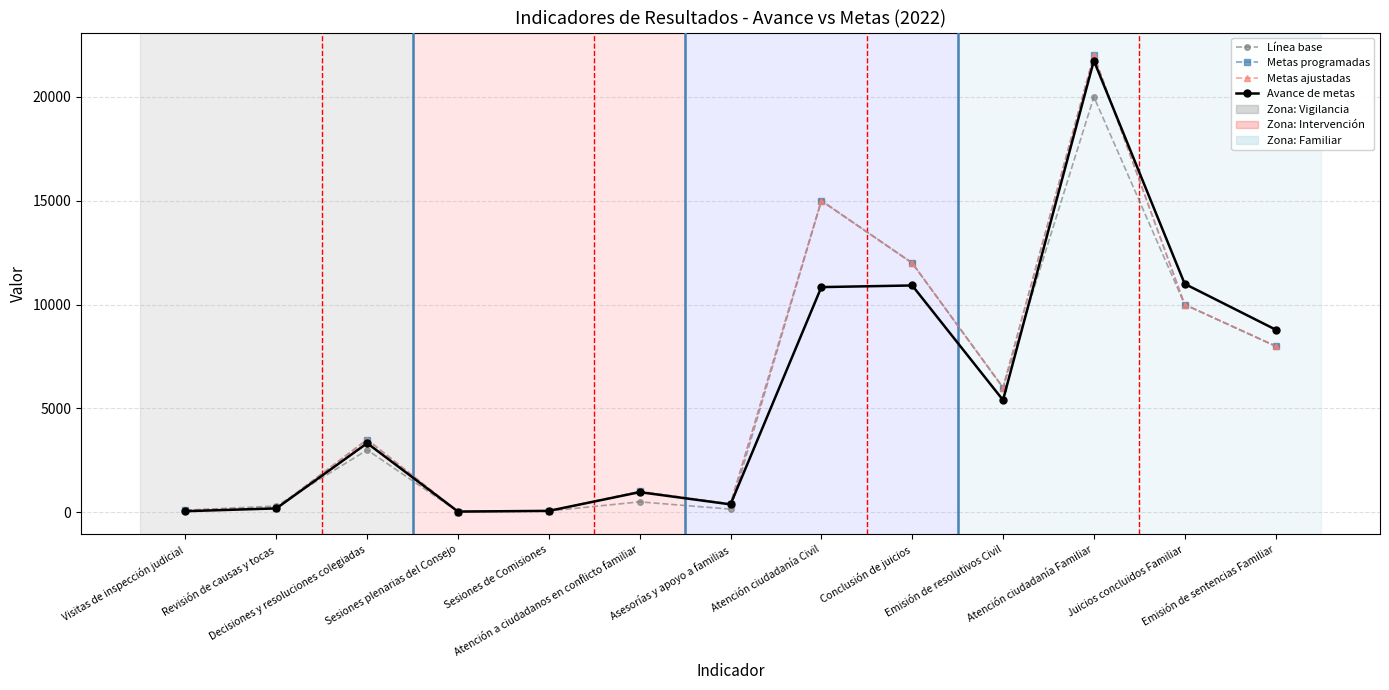

Reading left to right, extract all data points from this chart.

Línea base: Visitas de inspección judicial=100	Revisión de causas y tocas=300	Decisiones y resoluciones colegiadas=3000	Sesiones plenarias del Consejo=30	Sesiones de Comisiones=60	Atención a ciudadanos en conflicto familiar=500	Asesorías y apoyo a familias=150	Atención ciudadanía Civil=15000	Conclusión de juicios=12000	Emisión de resolutivos Civil=6000	Atención ciudadanía Familiar=20000	Juicios concluidos Familiar=10000	Emisión de sentencias Familiar=8000
Metas programadas: Visitas de inspección judicial=100	Revisión de causas y tocas=200	Decisiones y resoluciones colegiadas=3500	Sesiones plenarias del Consejo=30	Sesiones de Comisiones=60	Atención a ciudadanos en conflicto familiar=1000	Asesorías y apoyo a familias=400	Atención ciudadanía Civil=15000	Conclusión de juicios=12000	Emisión de resolutivos Civil=6000	Atención ciudadanía Familiar=22000	Juicios concluidos Familiar=10000	Emisión de sentencias Familiar=8000
Metas ajustadas: Visitas de inspección judicial=100	Revisión de causas y tocas=200	Decisiones y resoluciones colegiadas=3500	Sesiones plenarias del Consejo=30	Sesiones de Comisiones=60	Atención a ciudadanos en conflicto familiar=1000	Asesorías y apoyo a familias=400	Atención ciudadanía Civil=15000	Conclusión de juicios=12000	Emisión de resolutivos Civil=6000	Atención ciudadanía Familiar=22000	Juicios concluidos Familiar=10000	Emisión de sentencias Familiar=8000
Avance de metas: Visitas de inspección judicial=50	Revisión de causas y tocas=185	Decisiones y resoluciones colegiadas=3325	Sesiones plenarias del Consejo=33	Sesiones de Comisiones=66	Atención a ciudadanos en conflicto familiar=968	Asesorías y apoyo a familias=379	Atención ciudadanía Civil=10841	Conclusión de juicios=10920	Emisión de resolutivos Civil=5401	Atención ciudadanía Familiar=21747	Juicios concluidos Familiar=10997	Emisión de sentencias Familiar=8796